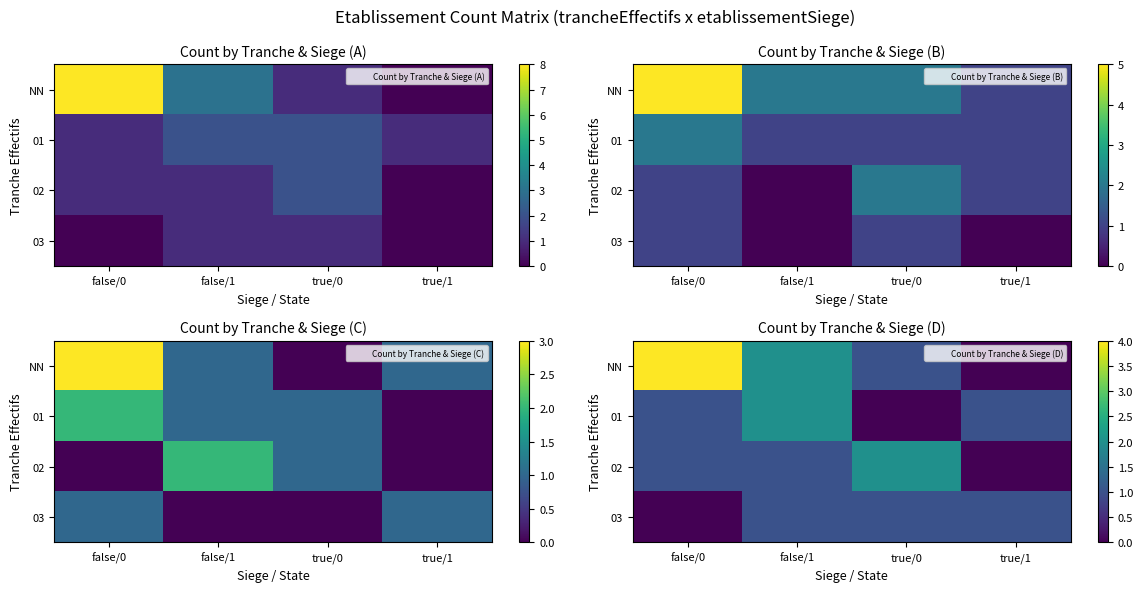

What is the difference between the NN values at false/1 and false/0?

2